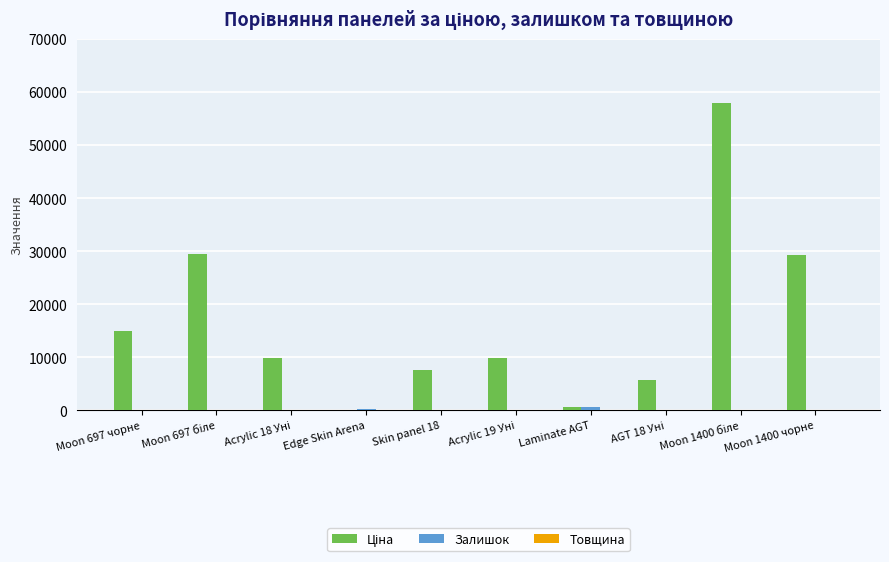

Which series changed the most between Moon 697 біле and AGT 18 Уні?

Ціна